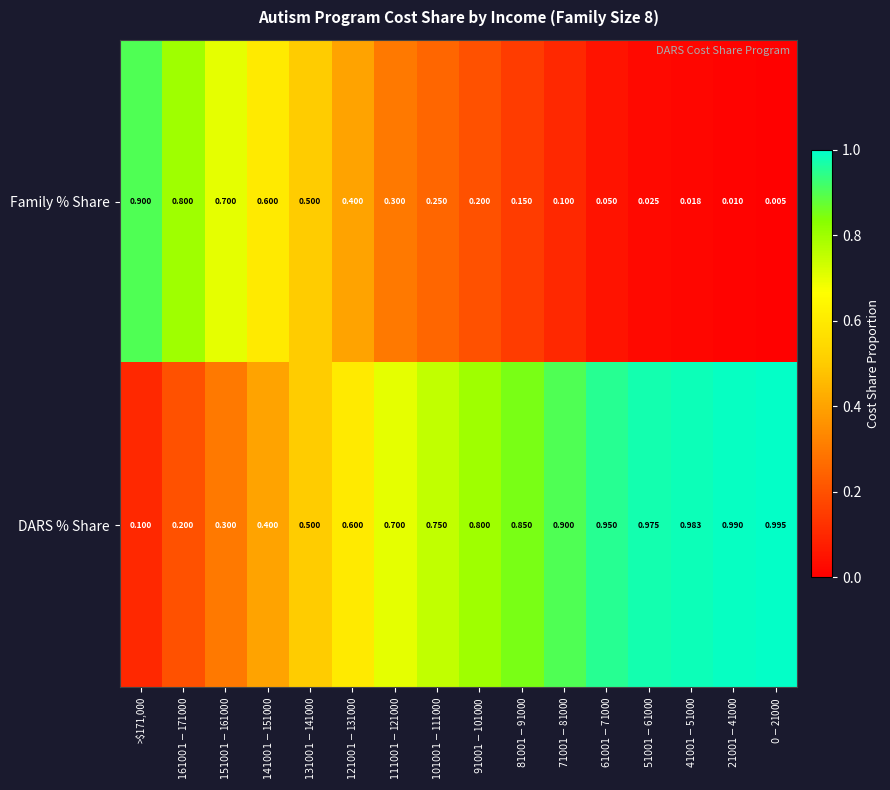

Which series has the largest total across all categories?

DARS % Share